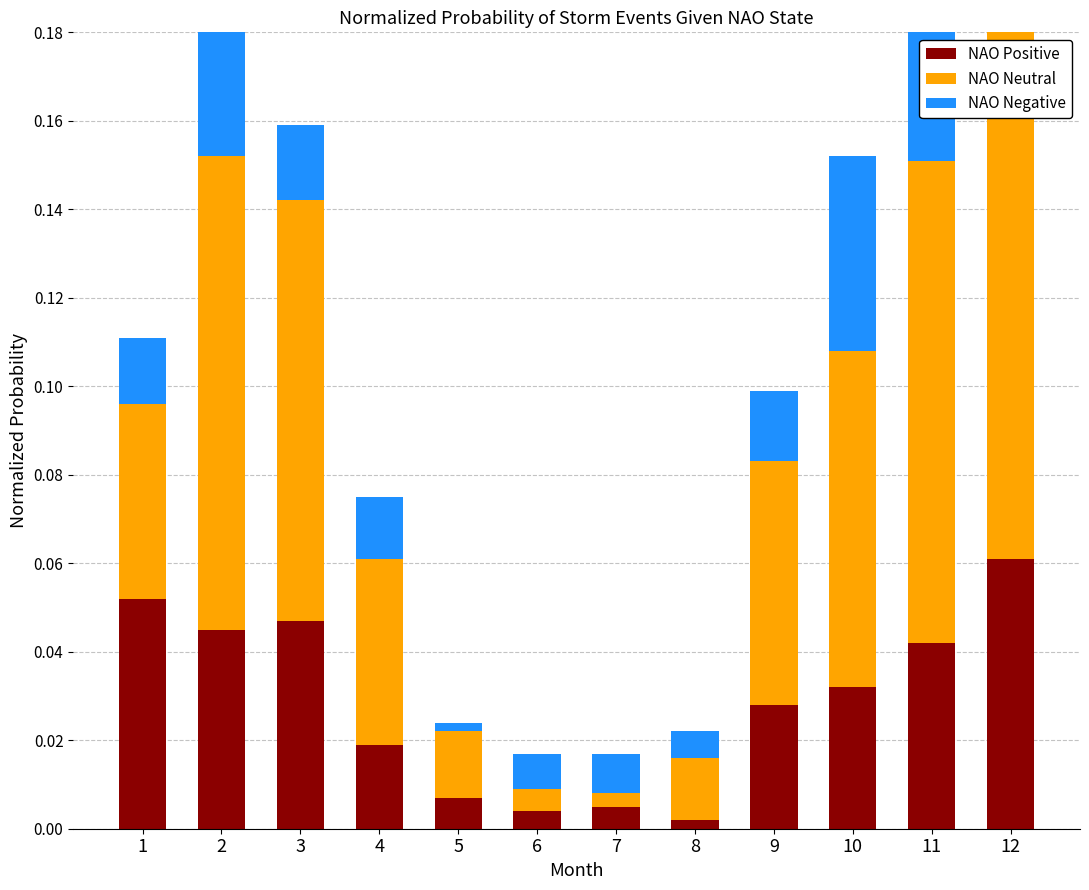

True or false: vflag 3866787 has a value of 0.0 at 9.

False